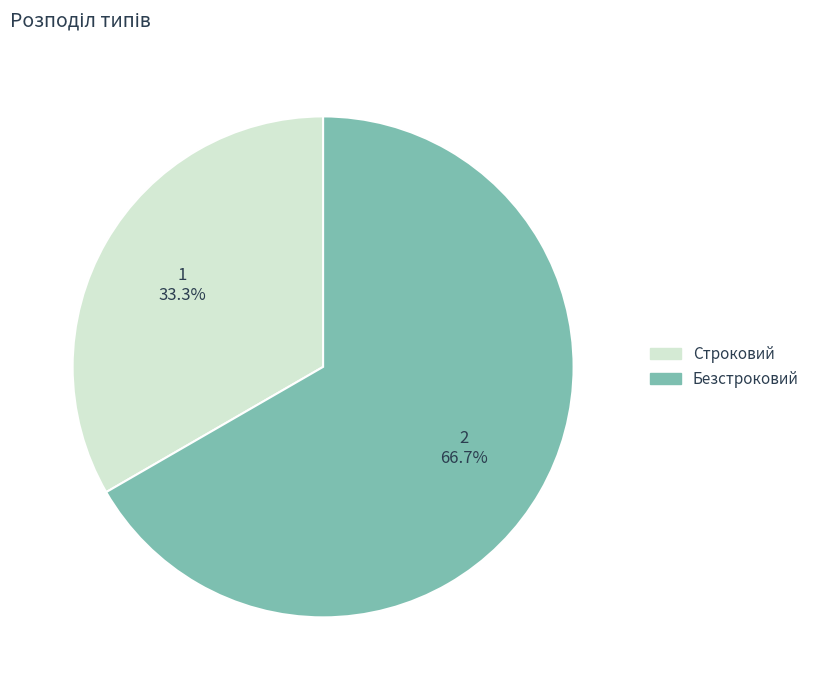

What percentage do Безстроковий and Строковий together represent?

100.0%